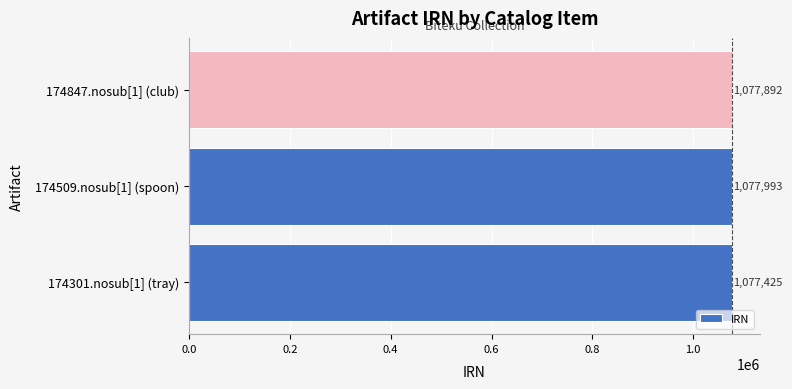

Approximately how many times larger is the value at 174509.nosub[1] (spoon) compared to 174847.nosub[1] (club)?

1.0